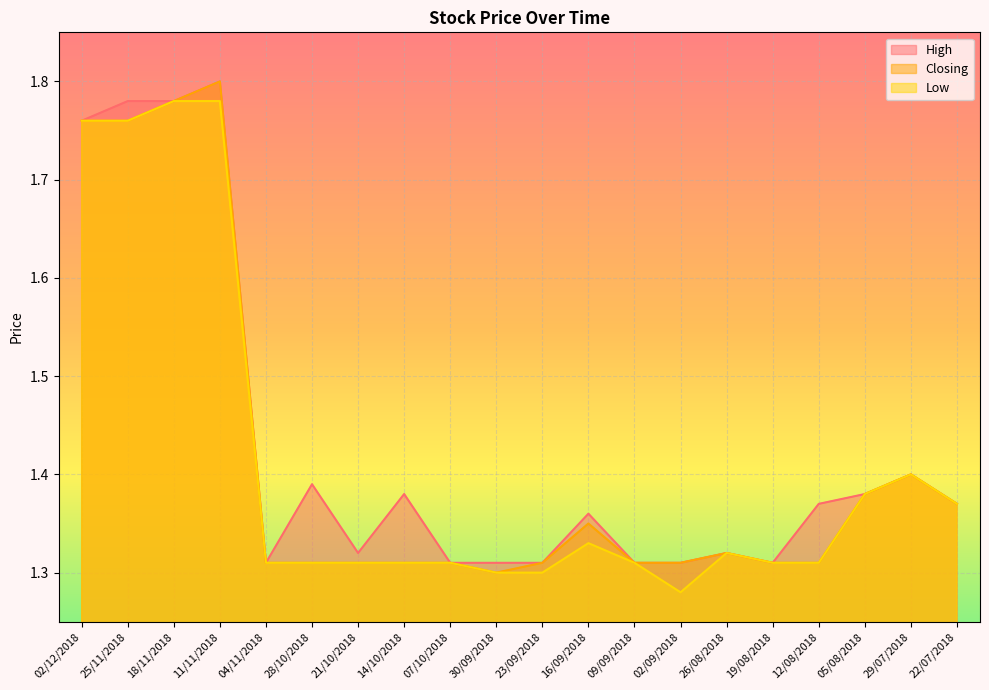

What is the approximate value of High at 05/08/2018?

1.4